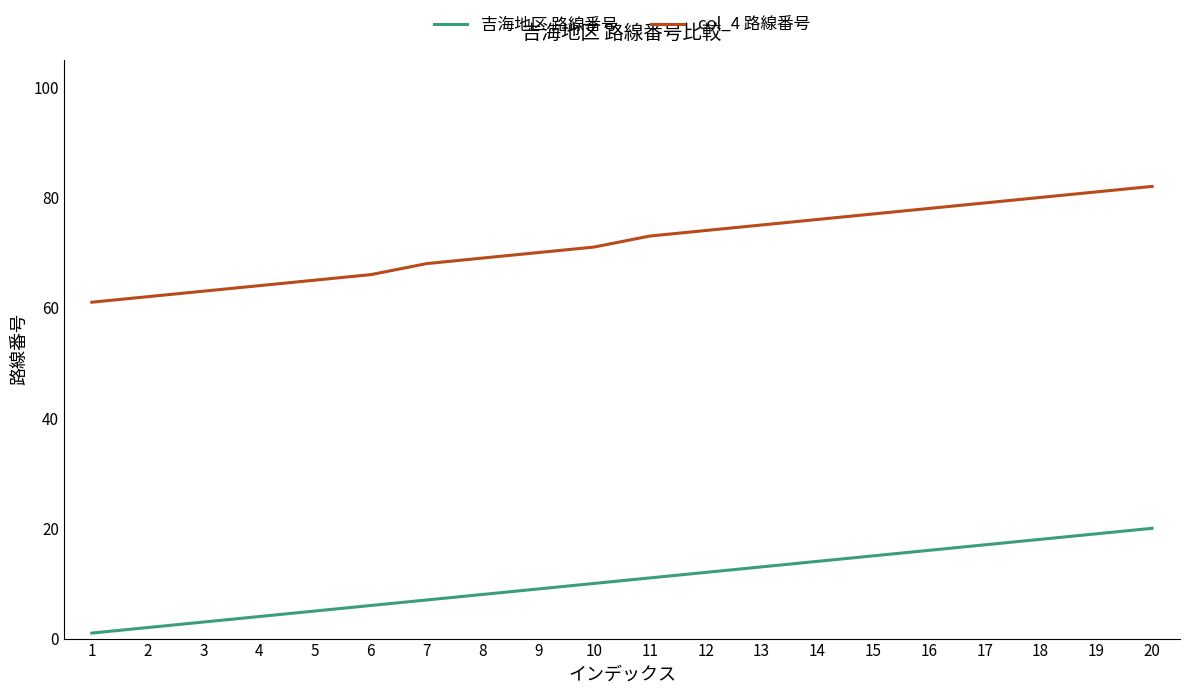

Which series has the widest spread of values?

col_4 路線番号